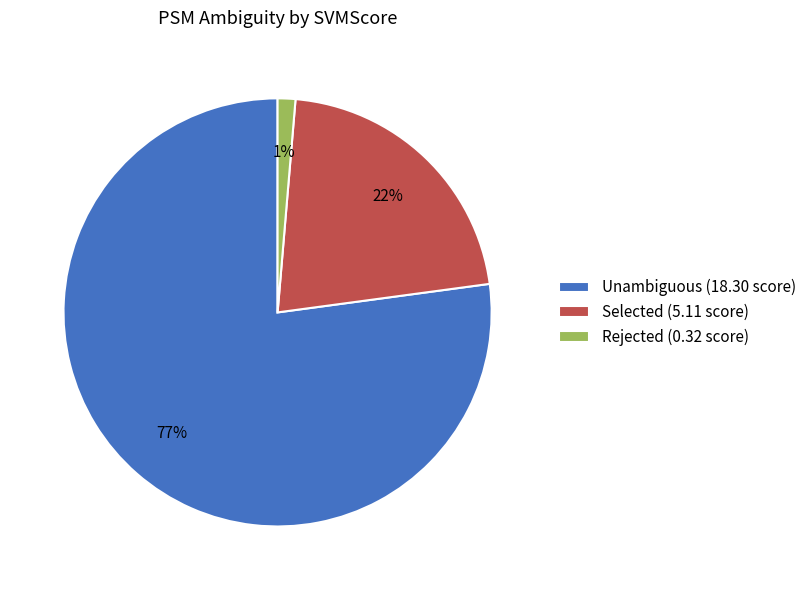

Combined, do Unambiguous (18.30 score) and Rejected (0.32 score) account for over 50%?

Yes